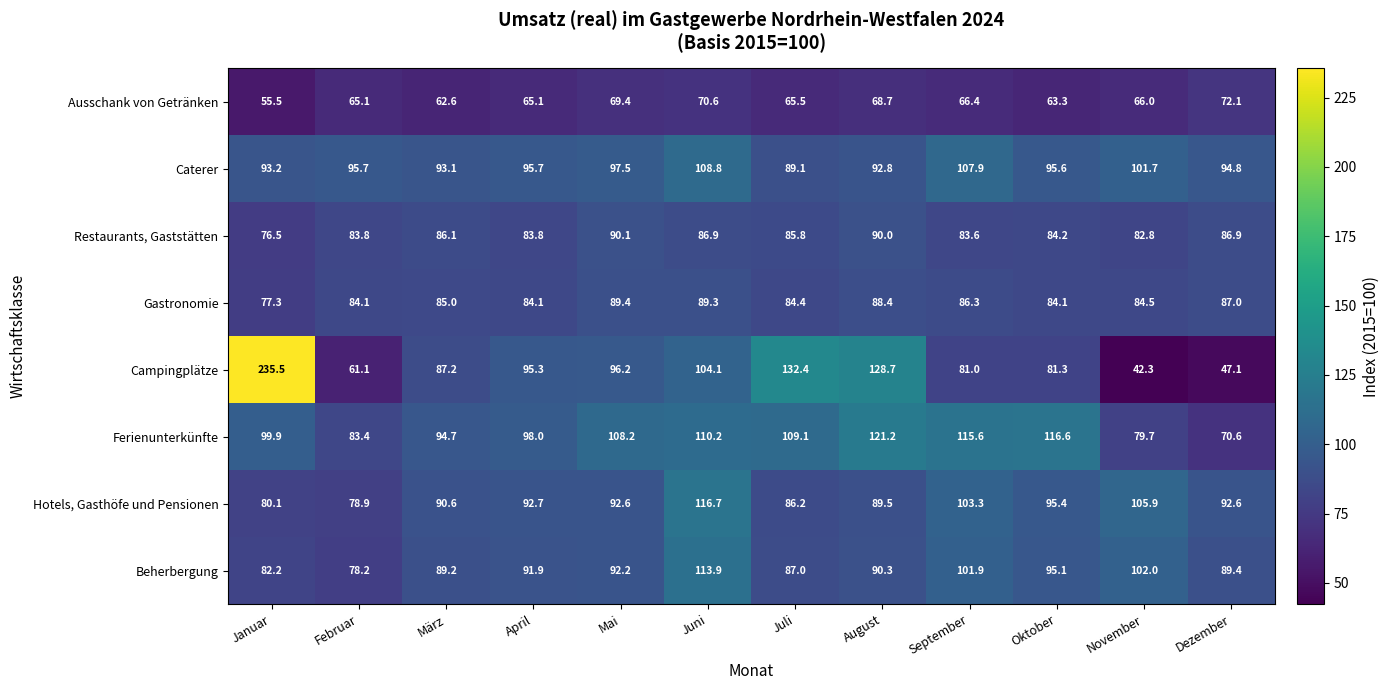

Is it true that Caterer equals 97.5 at Mai?

True